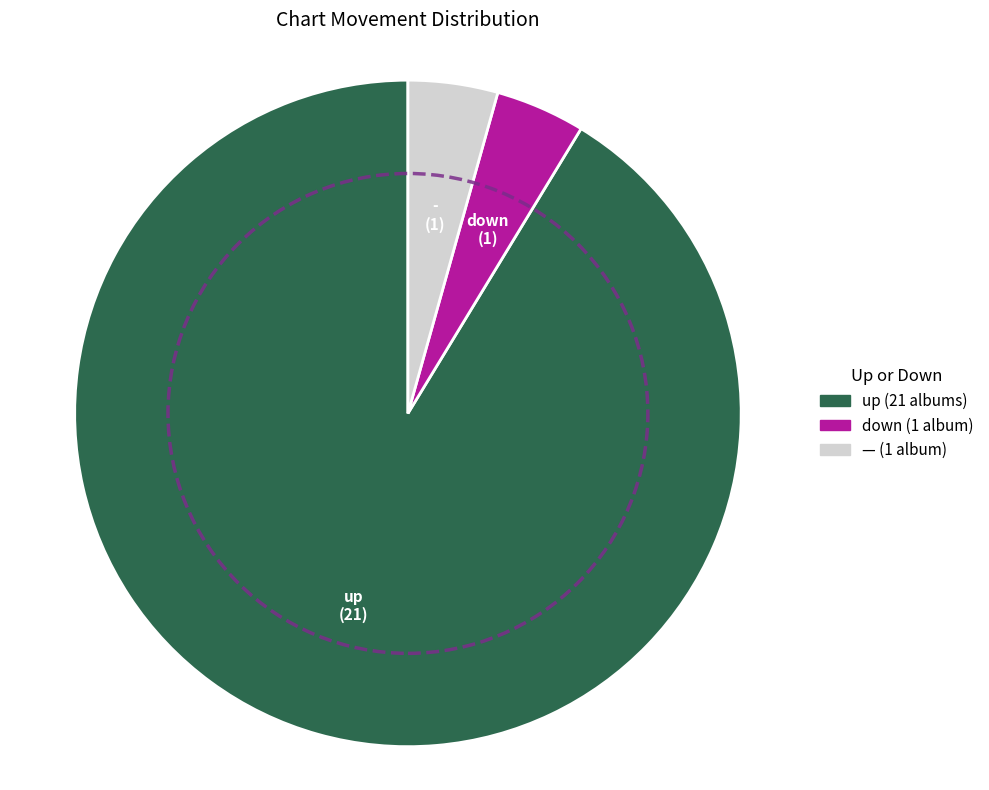

Is there a majority slice in this chart?

Yes